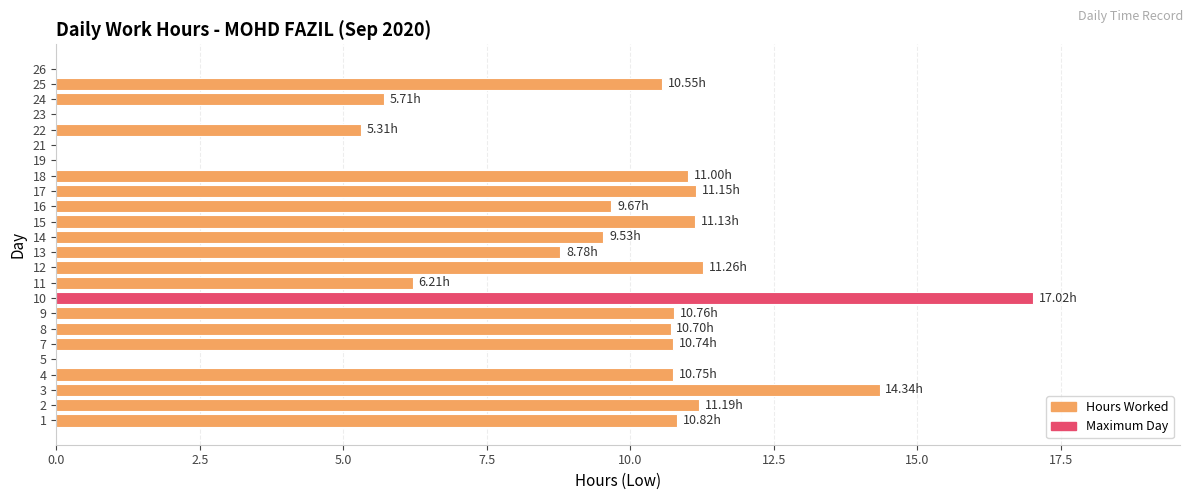

What is the greatest value displayed?

17.0